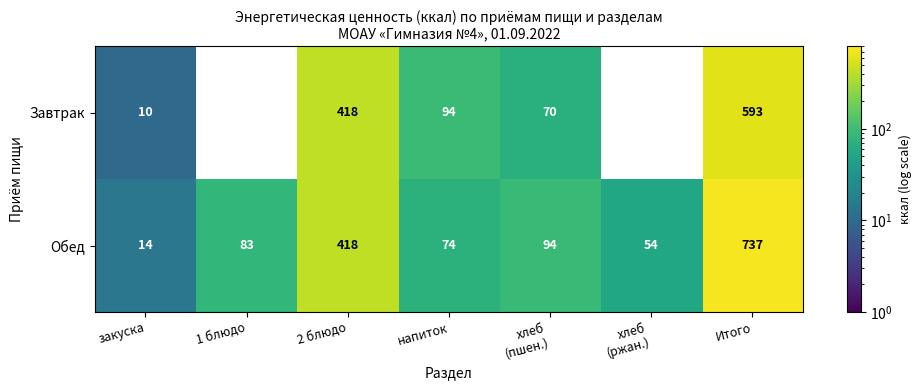

At which label does Обед reach its minimum?

закуска